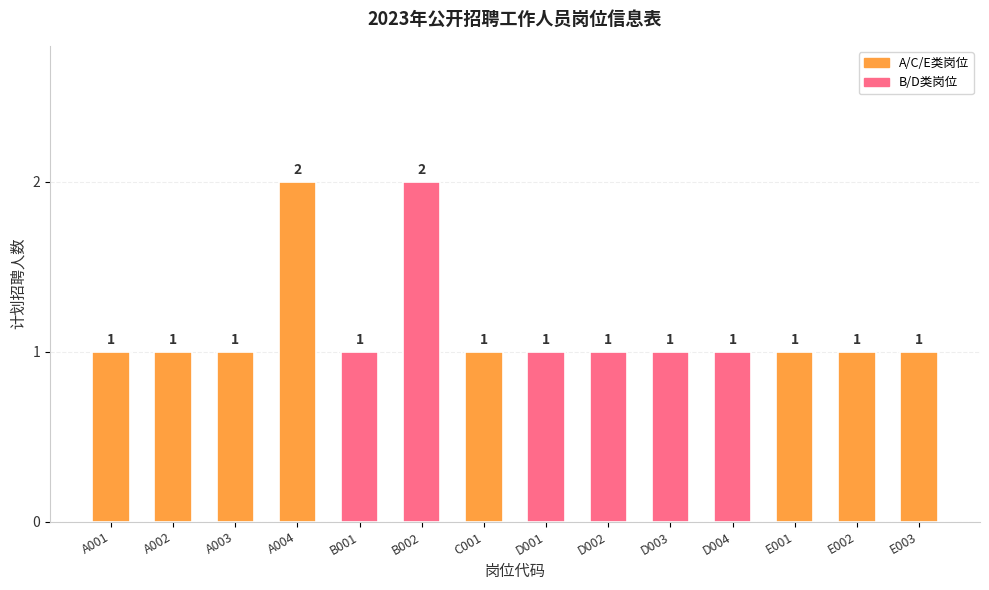

What is the value of the 3rd bar from the left?

1